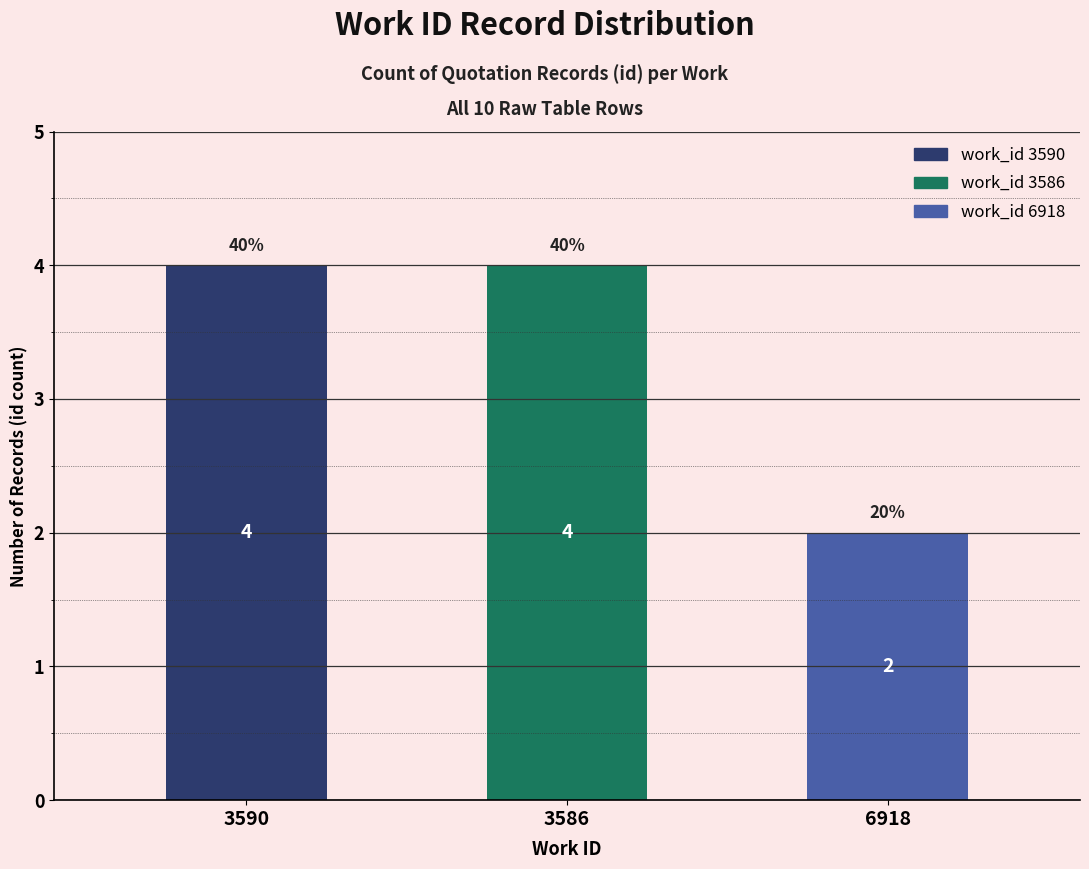

How many data points are less than 4?

1